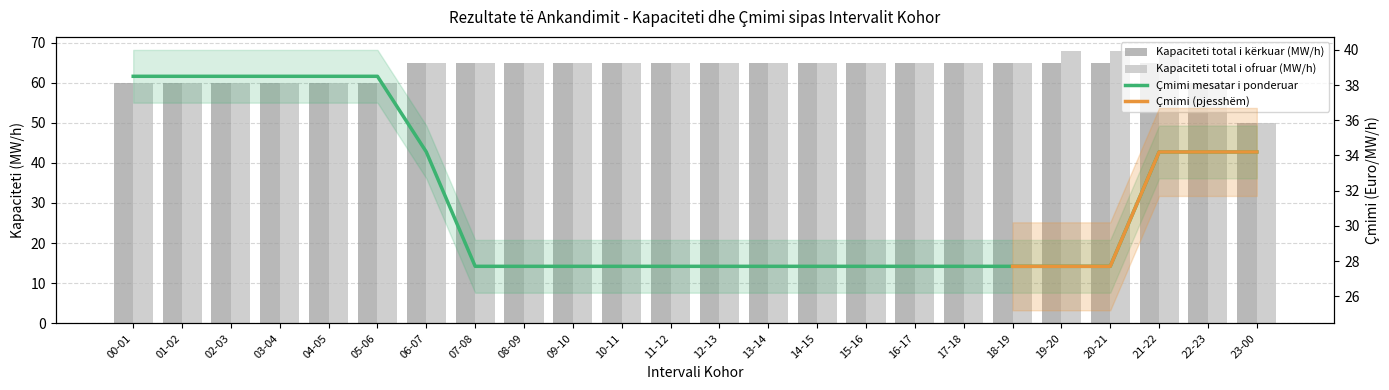

At which category is the sum across all series the highest?

21-22